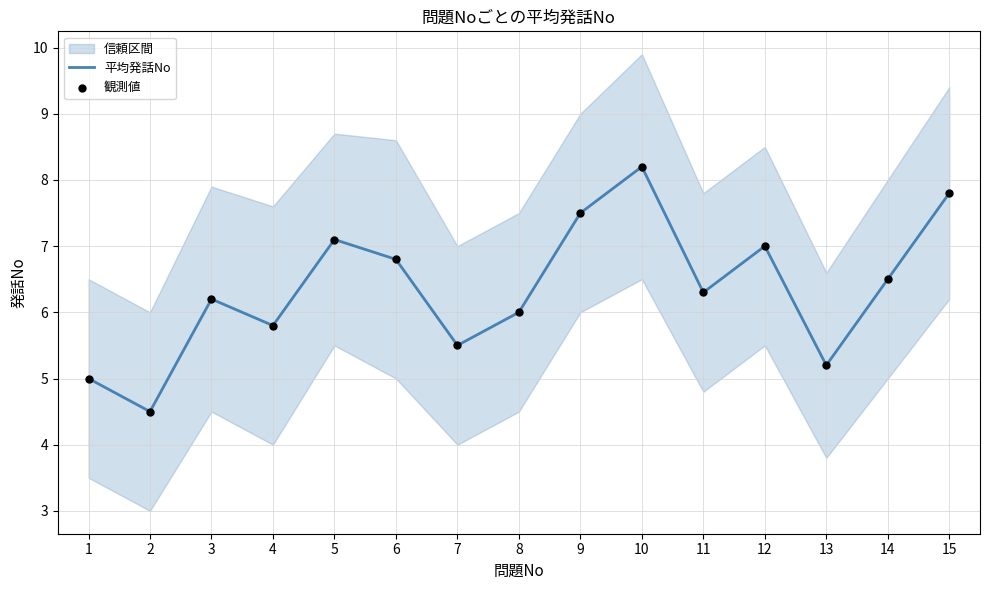

What is the total value across all series at 15?

15.6